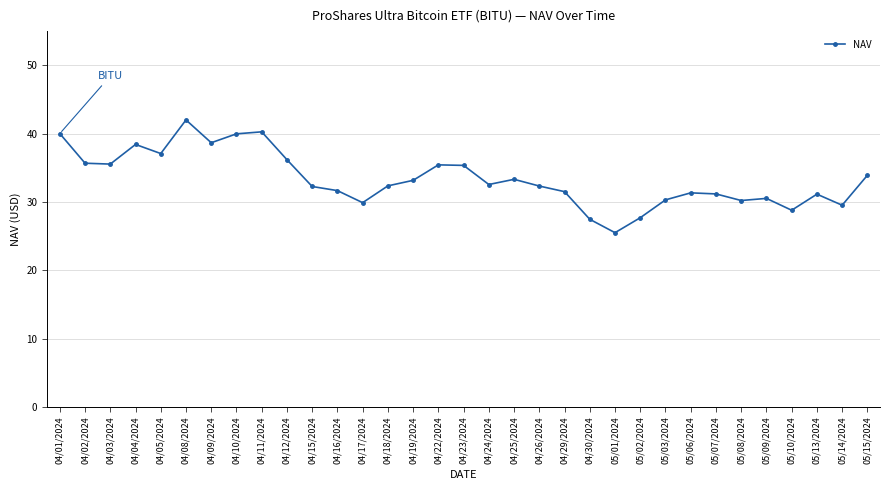

Read the value at 04/09/2024.

38.7